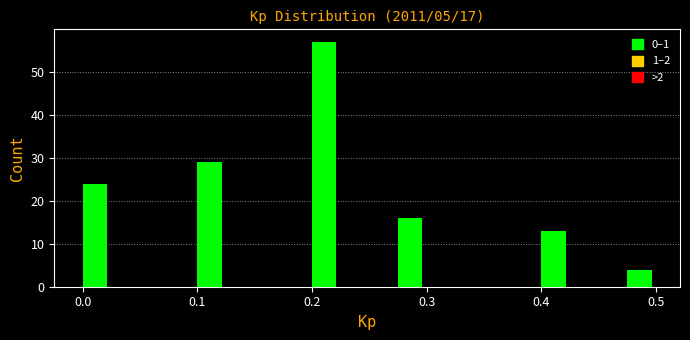

Around what value on the x-axis is the tallest bar? Give the approximate position of its centre, as read against the axis.

0.21